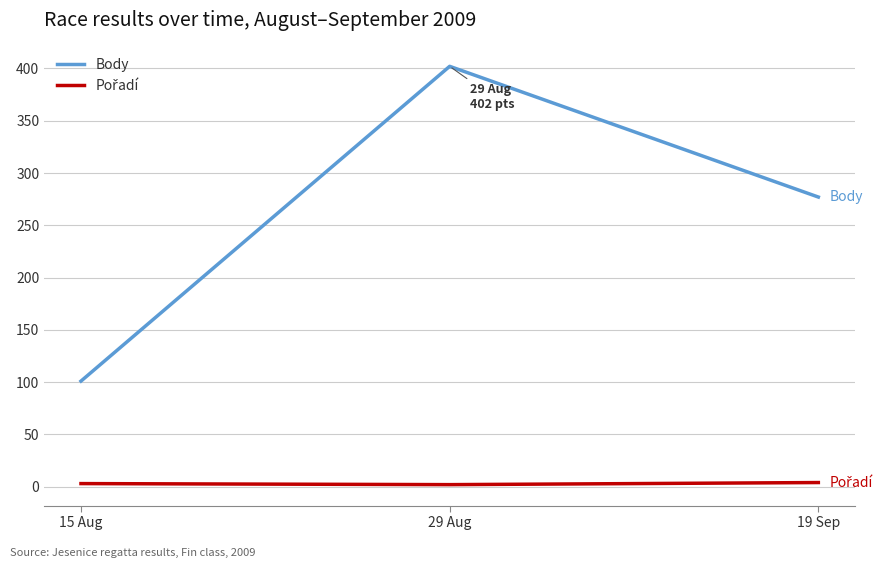

At which category is the sum across all series the highest?

29 Aug